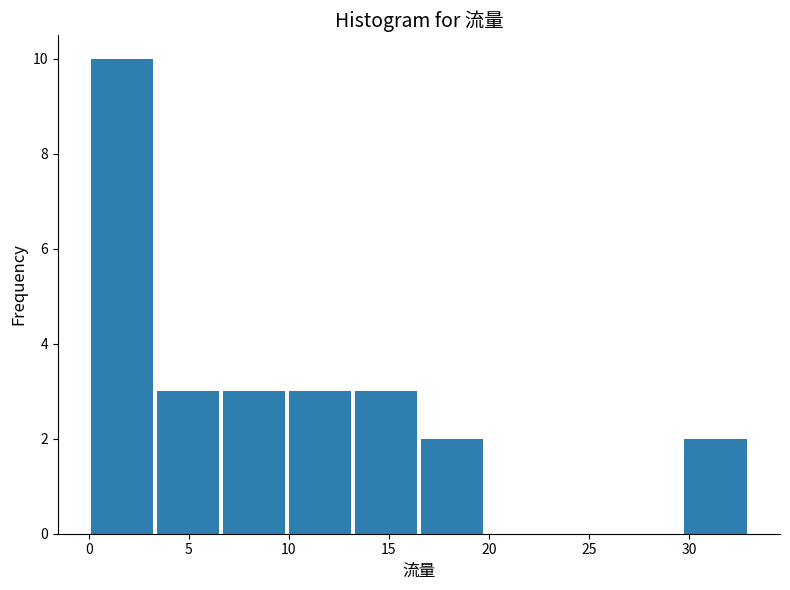

What is the height of the bar covering 29.7 to 33.0 on the x-axis? Neither the bar edges nor the heights are printed on the chart, so give them approximately, as read against the axes.

2